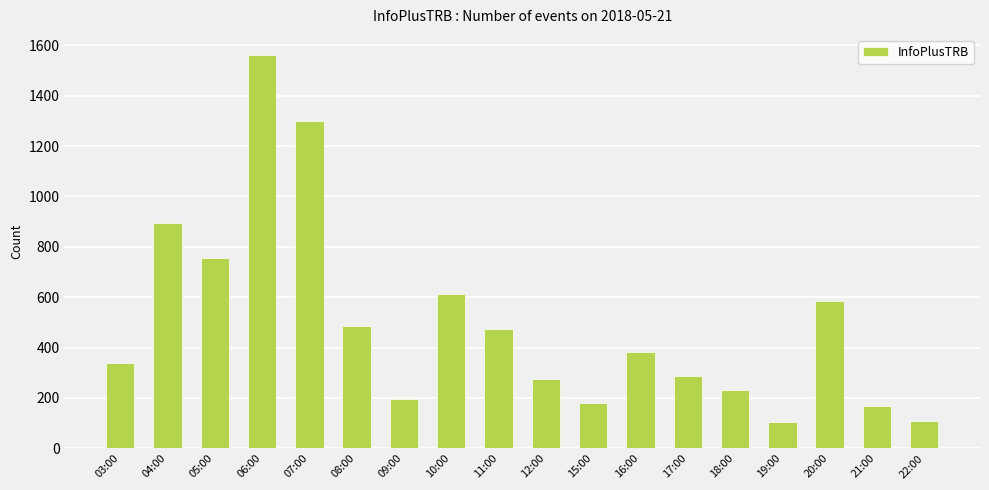

What is the smallest value displayed?

105